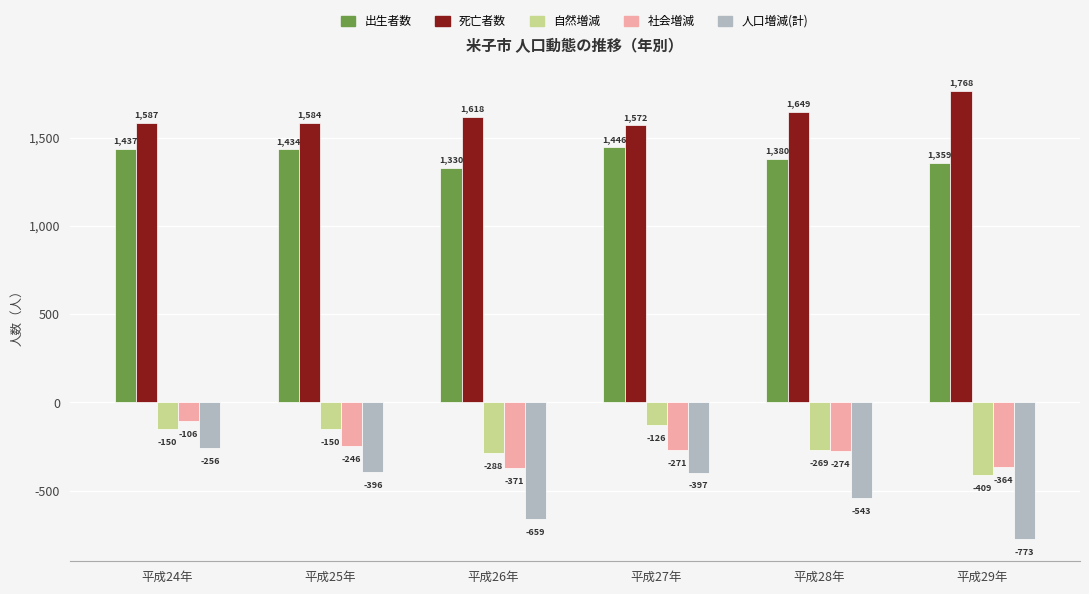

What is the total value across all series at 平成24年?

2512